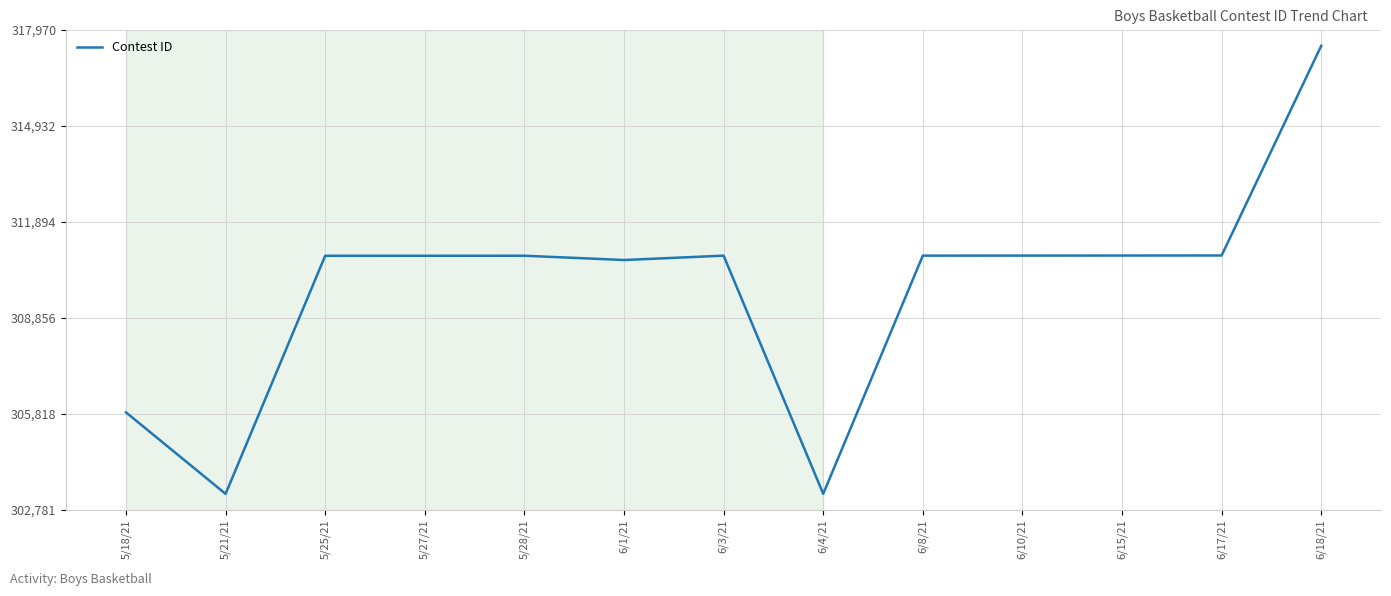

At which category does the data reach its first local valley?

5/21/21